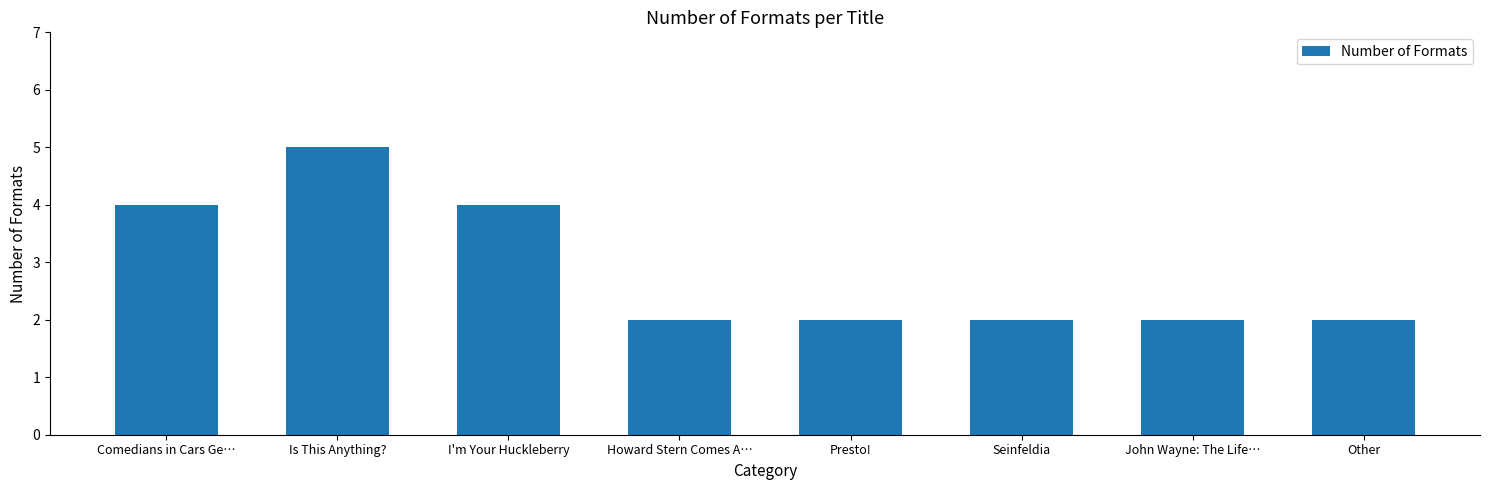

What is the label of the 7th bar from the right?

Is This Anything?